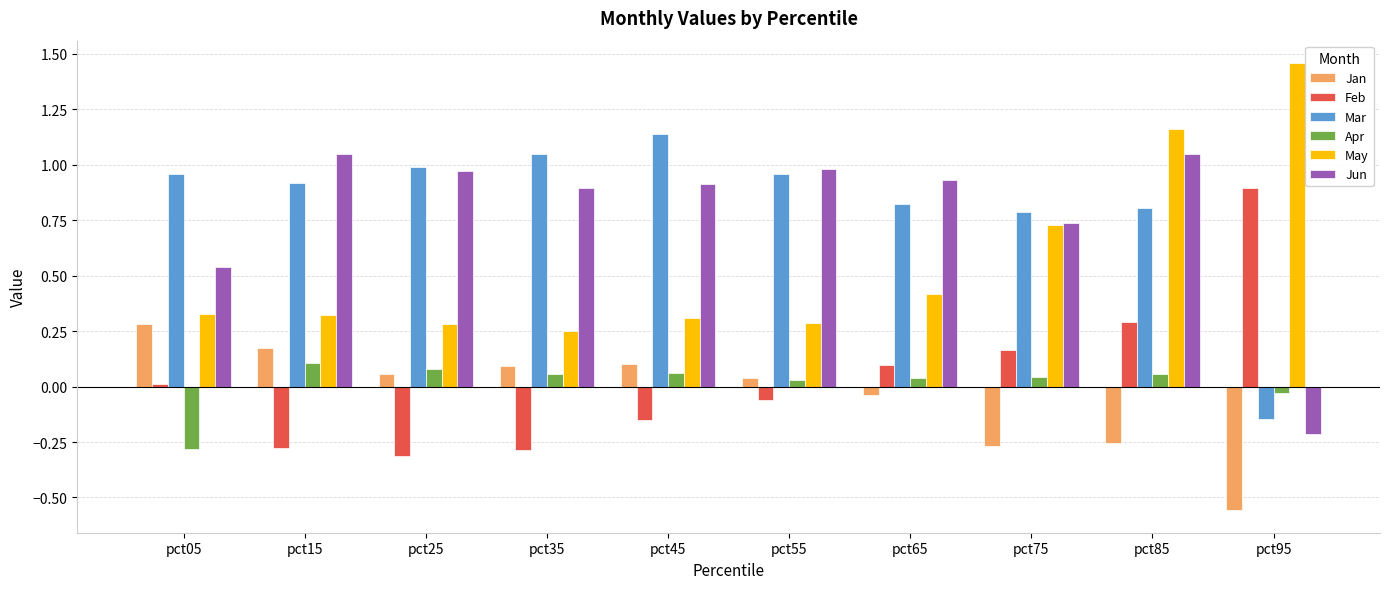

True or false: May has a value of 2.0 at pct85.

False